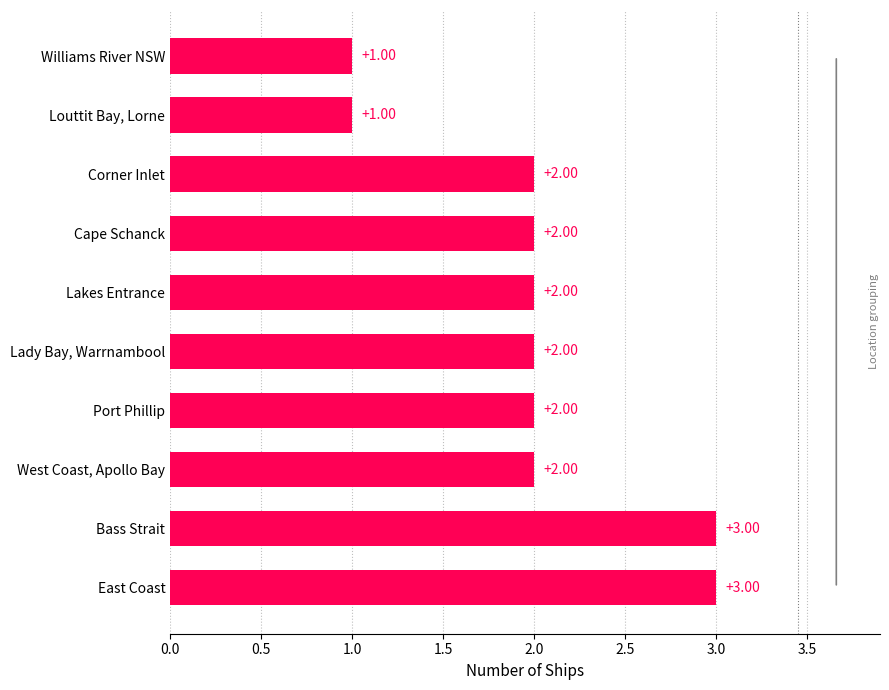

Are the bars grouped side by side (vs. stacked)?

No